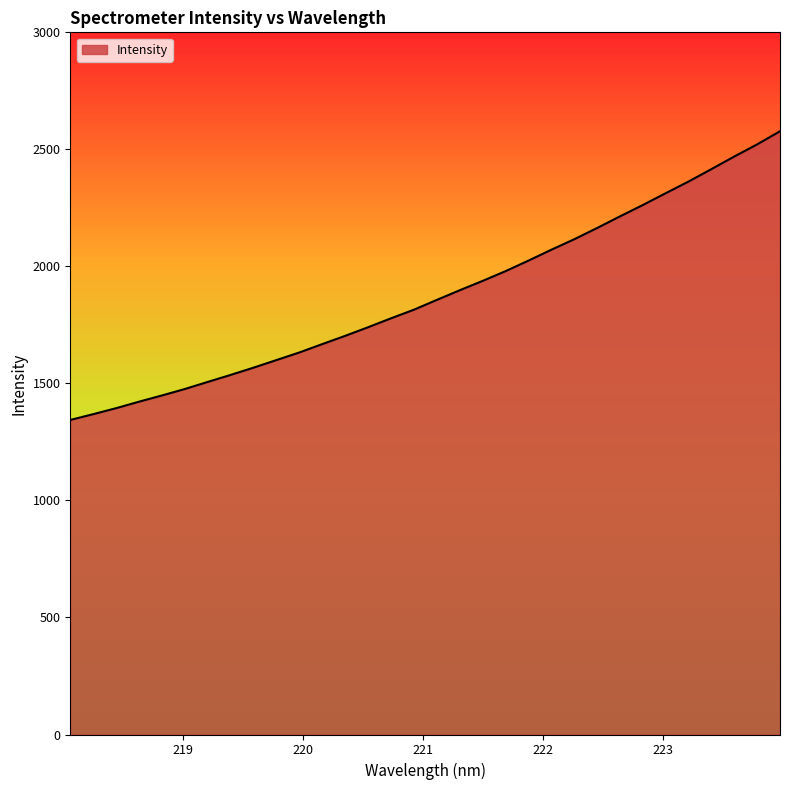

How many values exceed 1856?

16